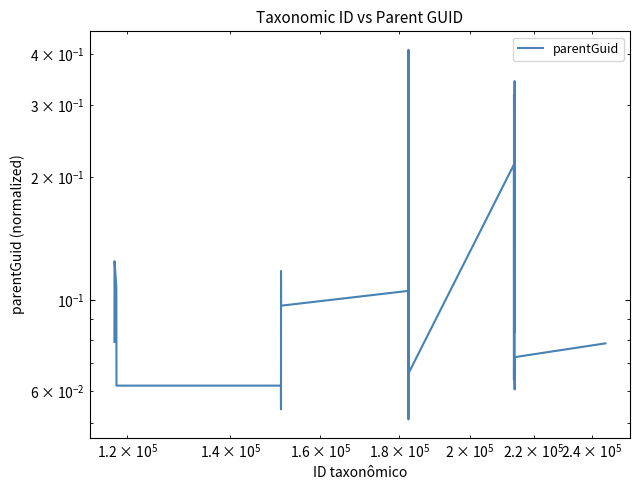

How many points are lower than both their immediate neighbors (excluding endpoints)?

7